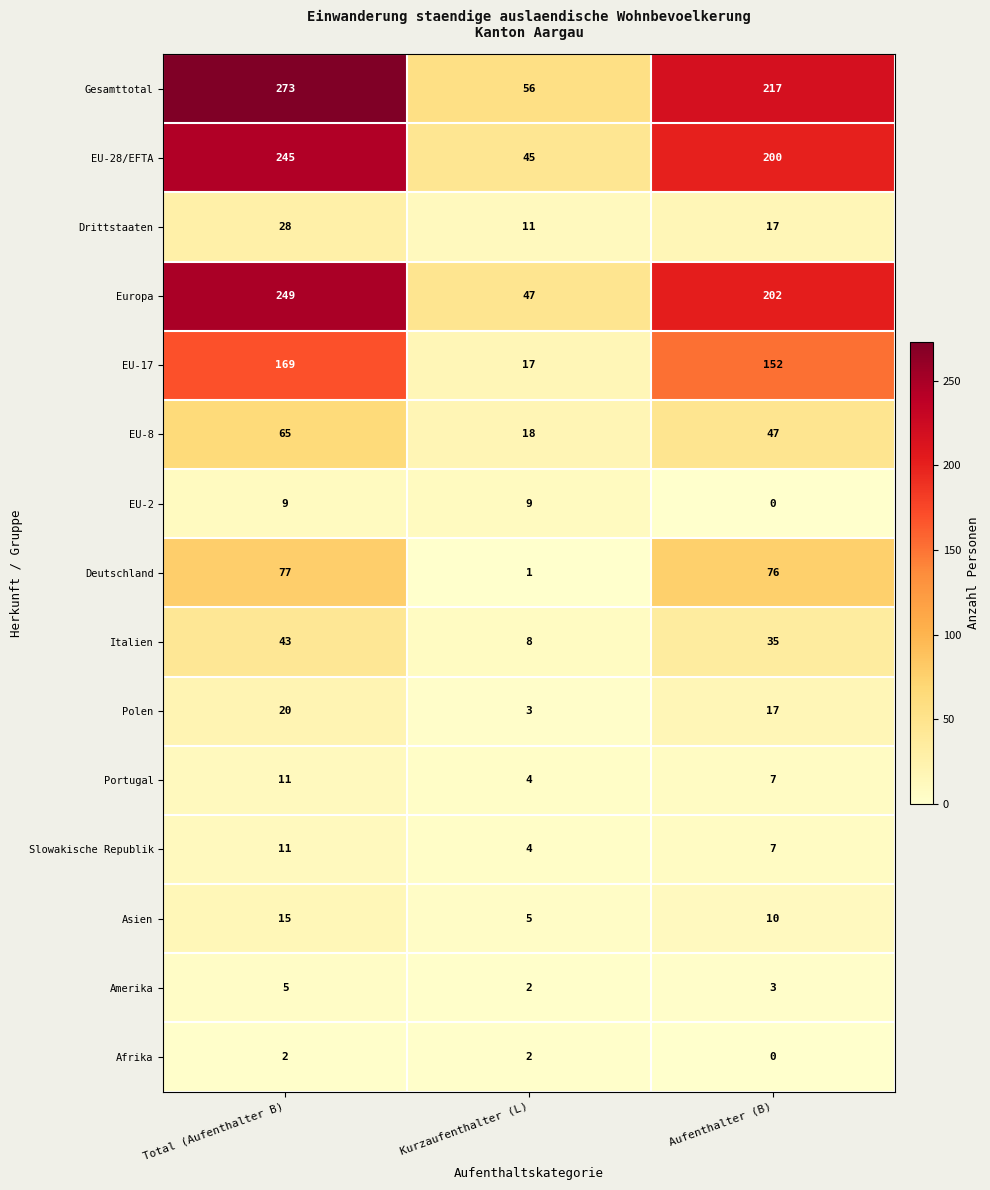

What is the sum of the Slowakische Republik values at Kurzaufenthalter (L) and Aufenthalter (B)?

11